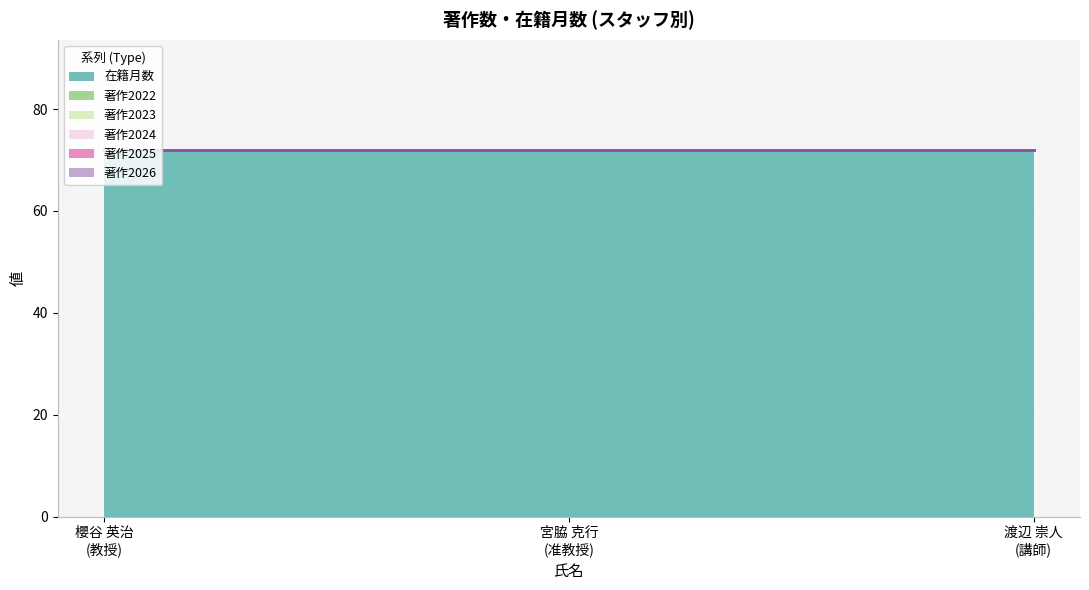

Which series changed the most between 宮脇 克行
(准教授) and 渡辺 崇人
(講師)?

在籍月数